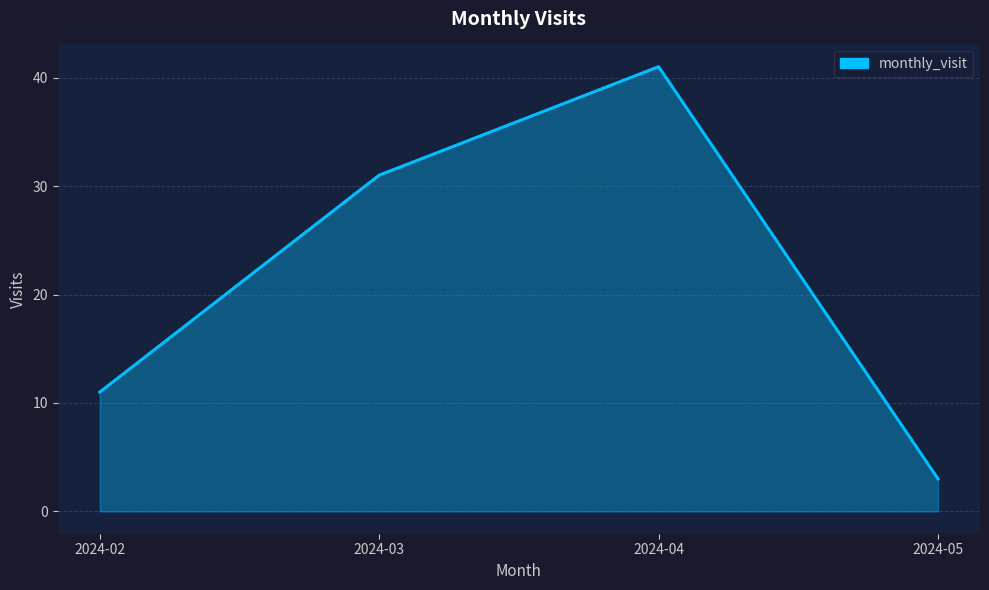

Count the values in the range 11 to 41.

3